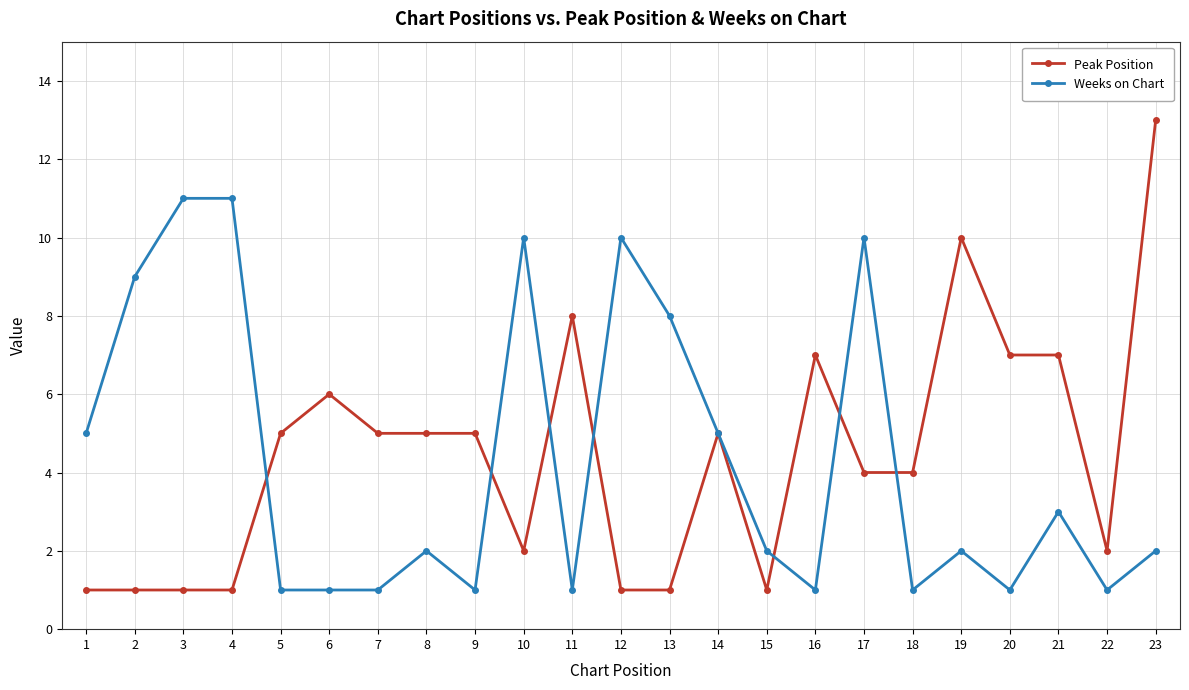

What is the maximum value for Peak Position?

13